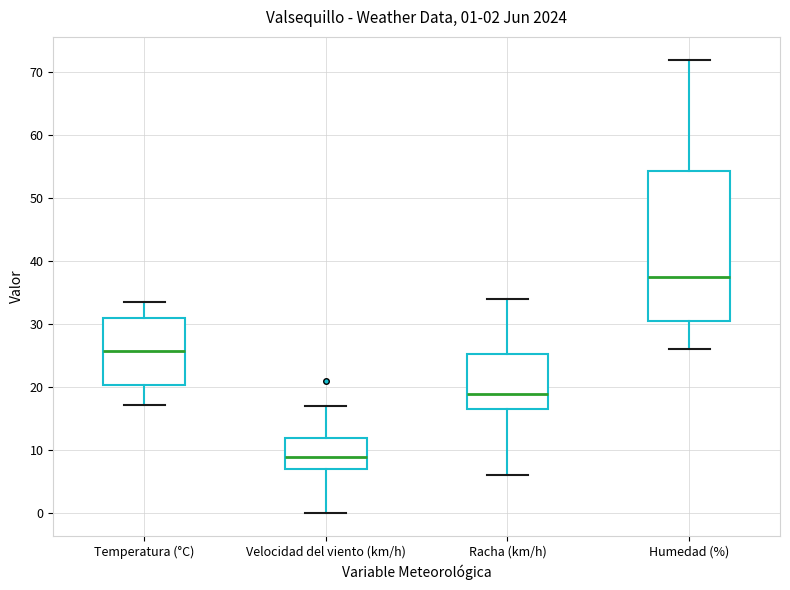

Which box is the tallest, from its lower edge to its upper edge?

Humedad (%)